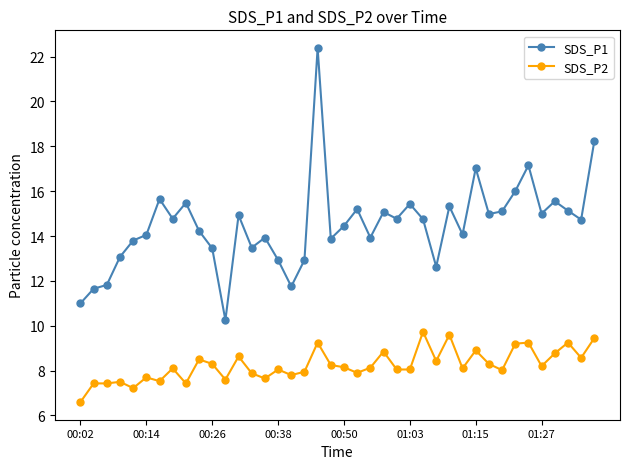

What is the maximum value for SDS_P2?

9.7